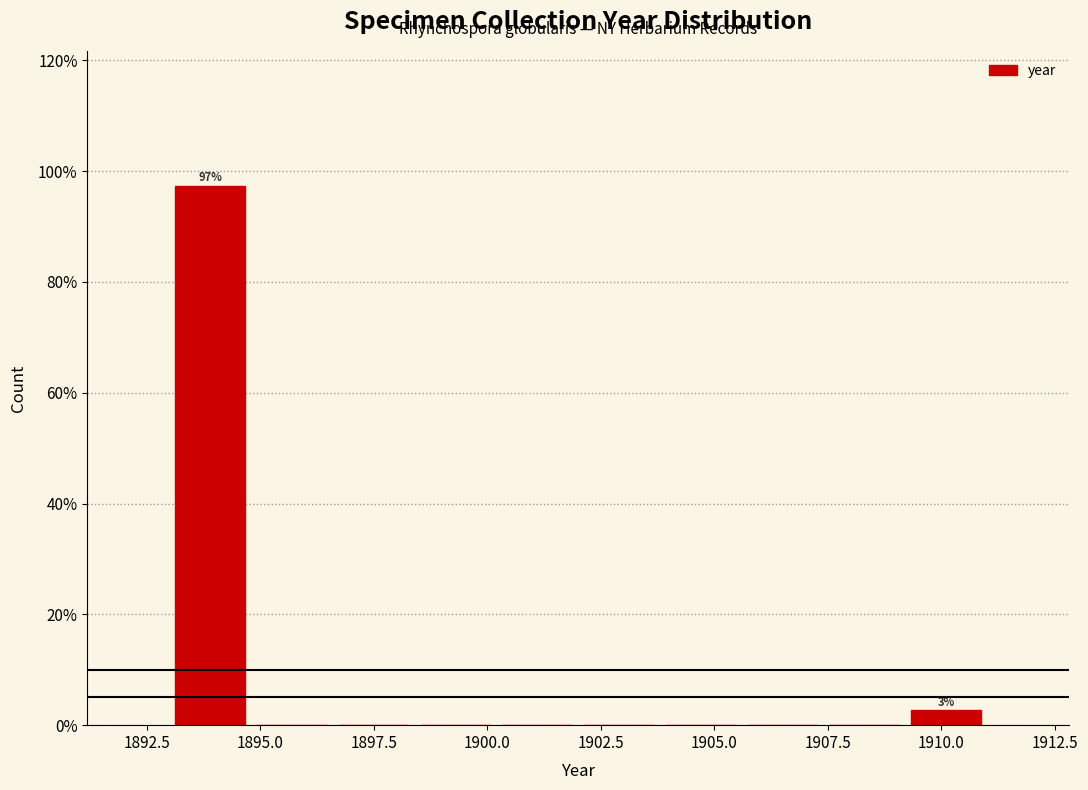

Read against the x-axis, roughly where is the centre of the tallest bar?

1894.0